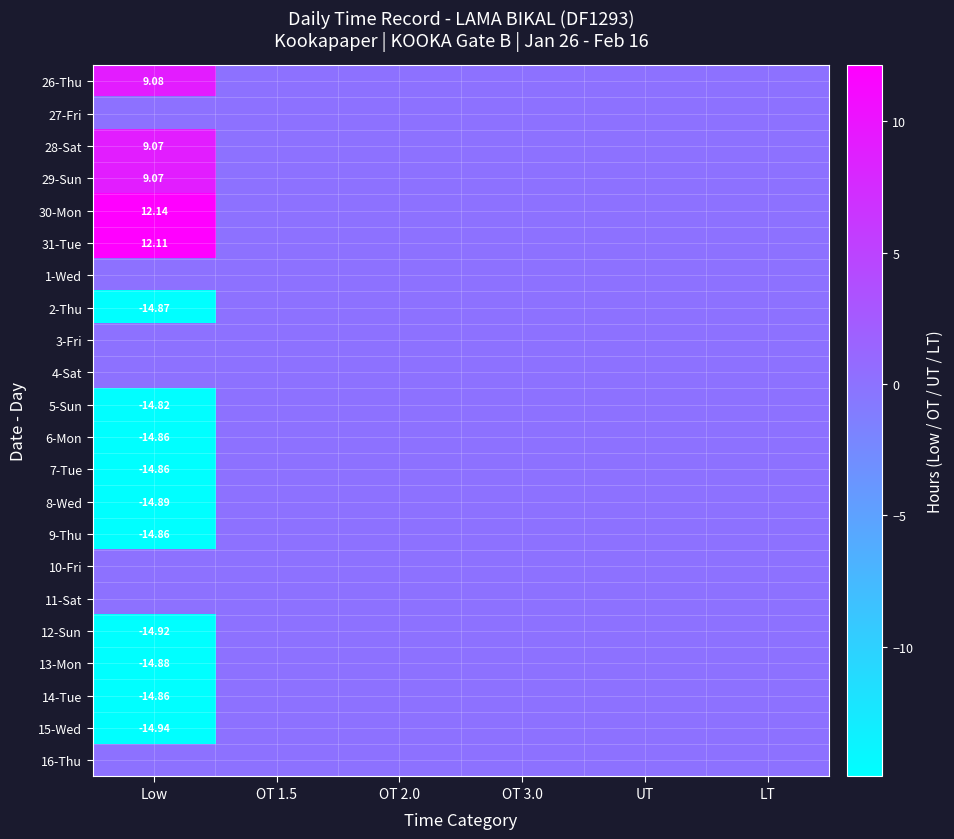

List the labels in order of 29-Sun value, largest first.

Low, OT 1.5, OT 2.0, OT 3.0, UT, LT